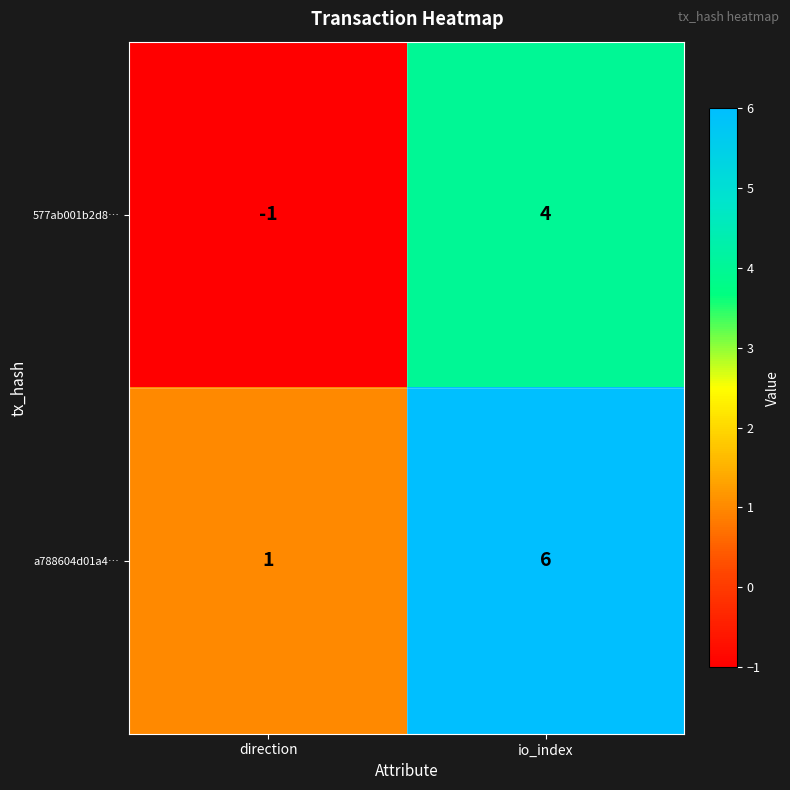

Count the number of data series in this chart.

2